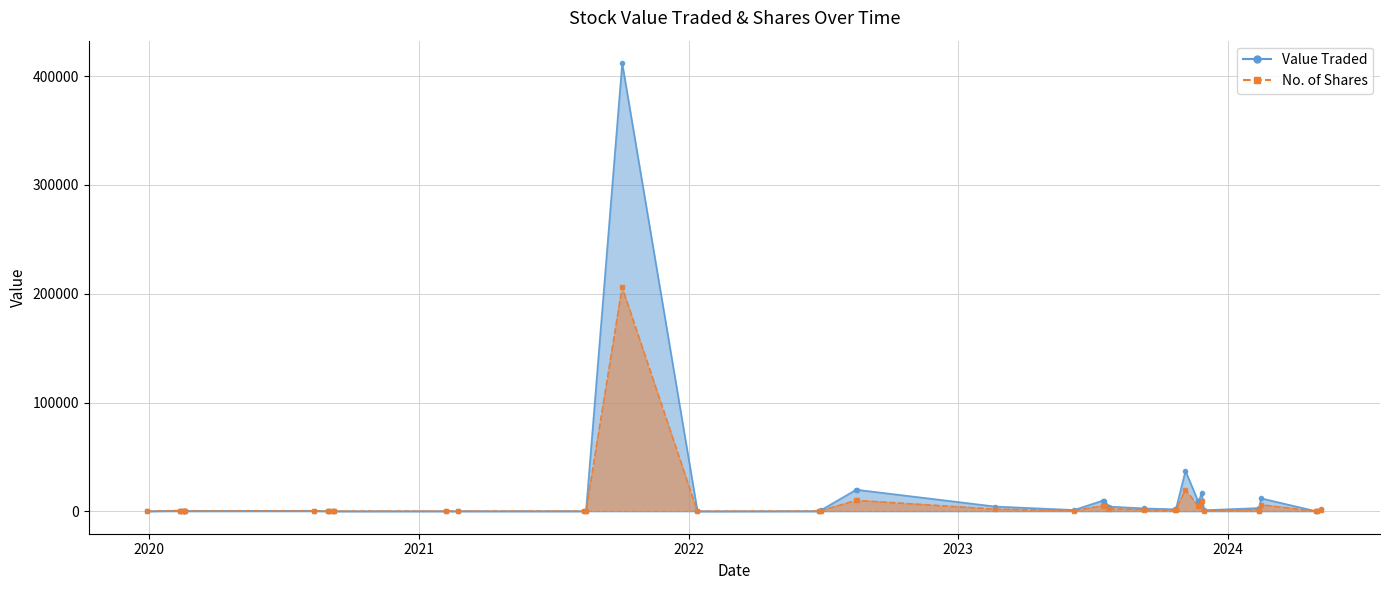

At which label is No. of Shares closest to 103000?

05/11/2023